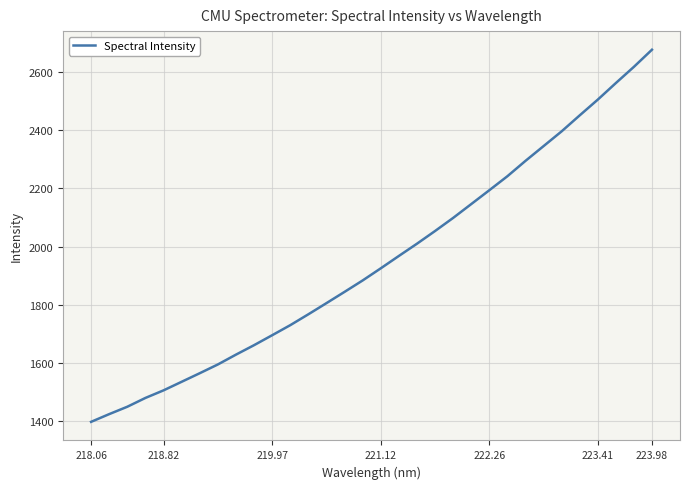

What is the maximum value shown in the chart?

2676.0